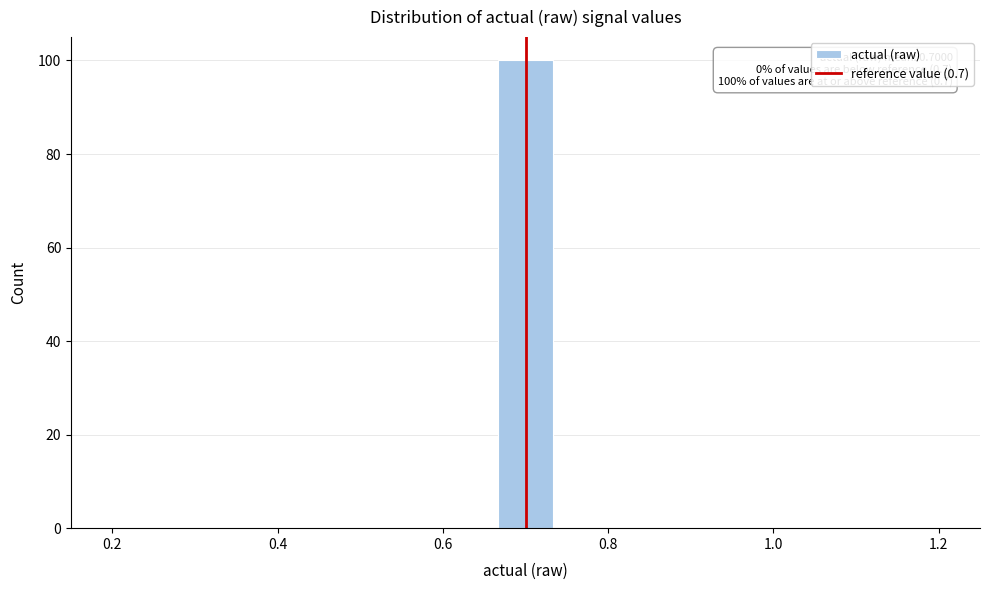

Read against the x-axis, roughly where is the centre of the tallest bar?

0.70